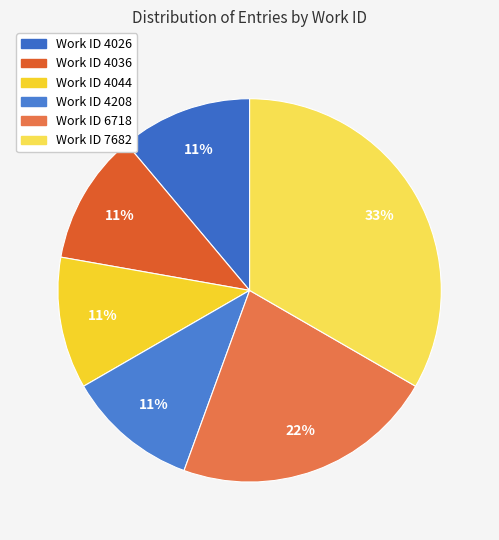

Rank the categories by value from lowest to highest.

4026, 4036, 4044, 4208, 6718, 7682